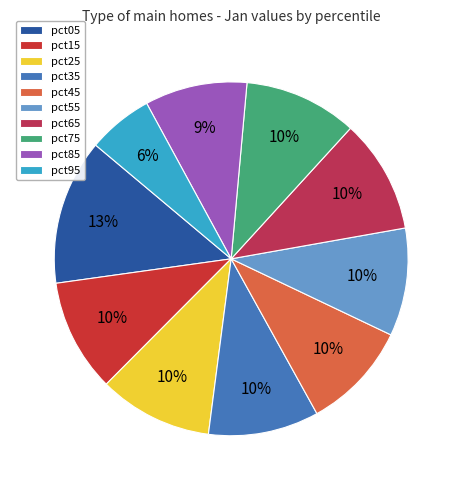

How many slices are in this pie chart?

10